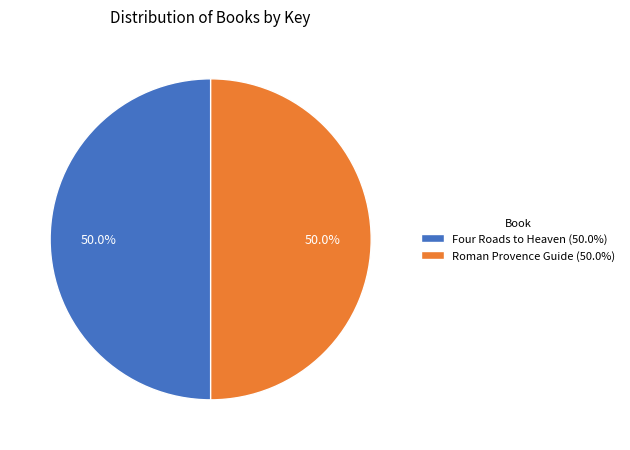

True or false: Four Roads to Heaven accounts for 50% of the total.

True